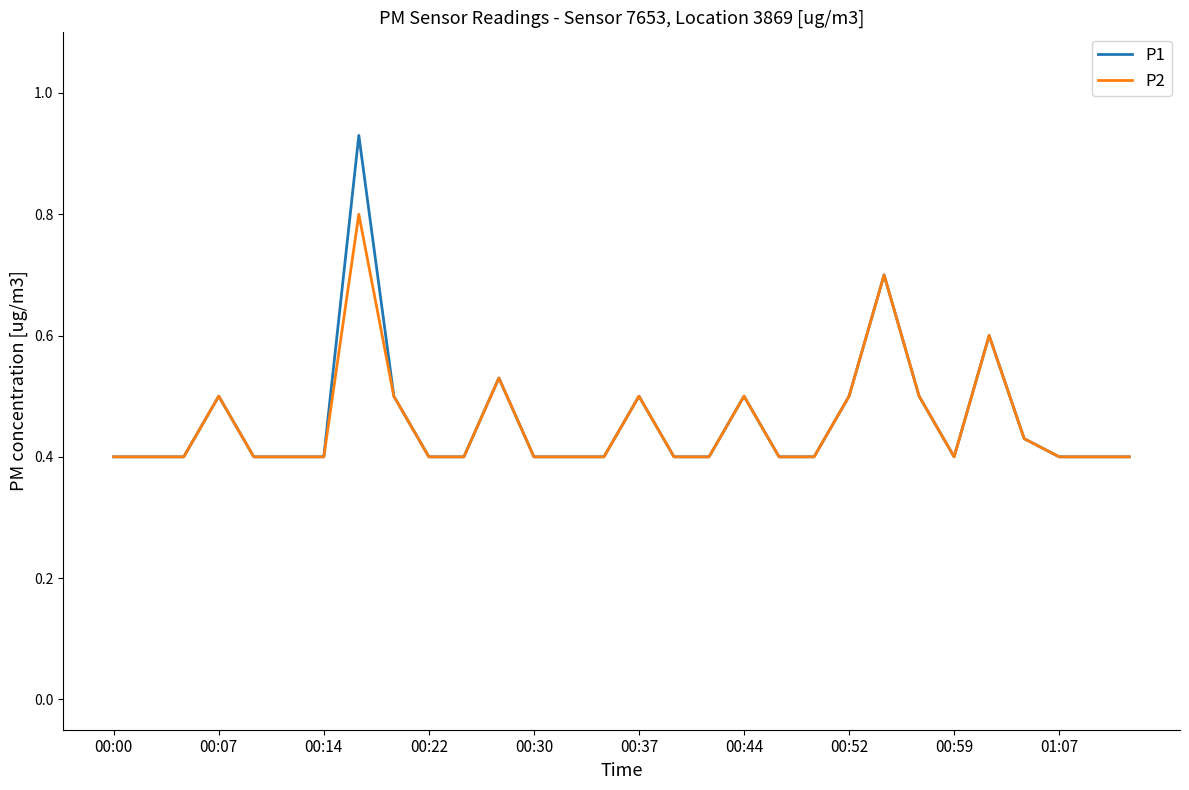

What is the highest value of the P2 series?

0.8